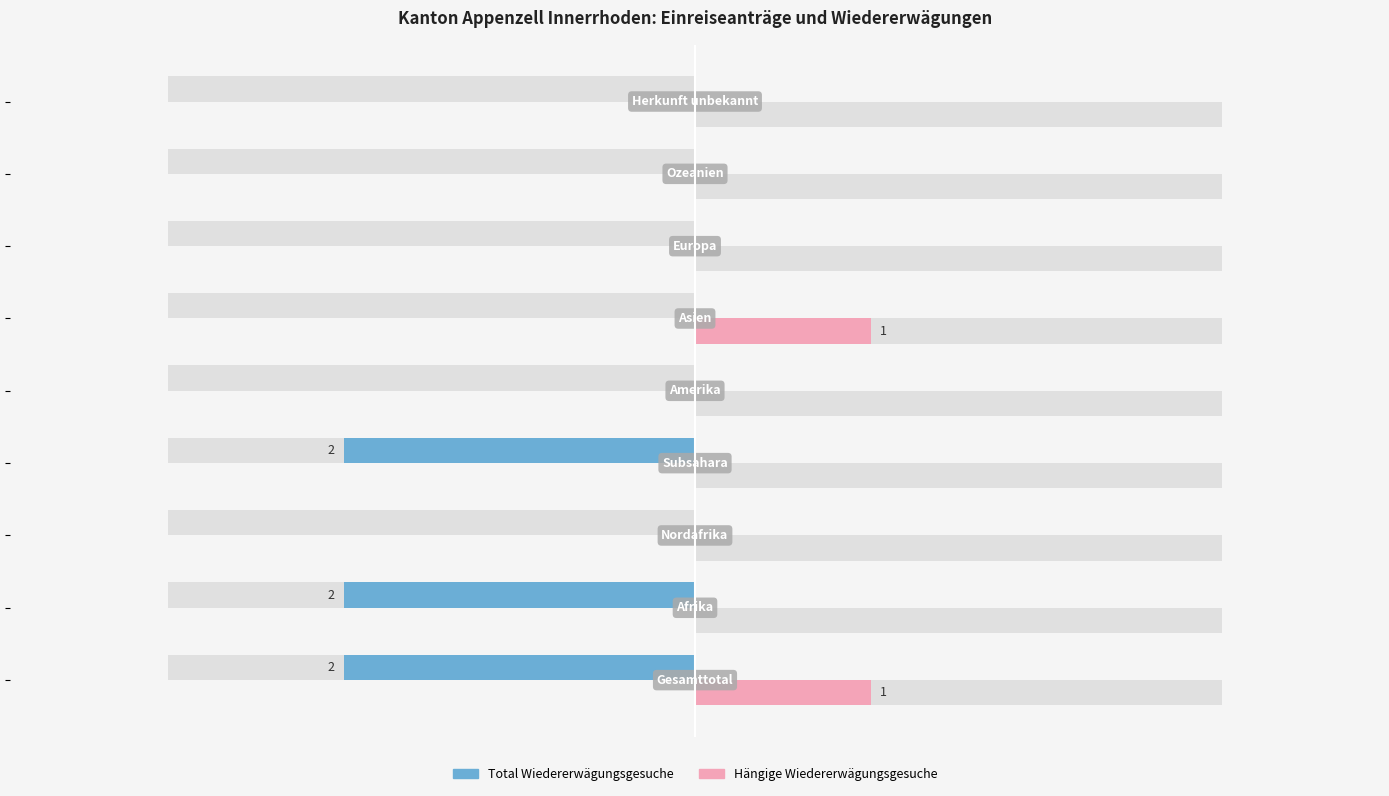

At which label does Total Wiedererwägungsgesuche reach its minimum?

Nordafrika